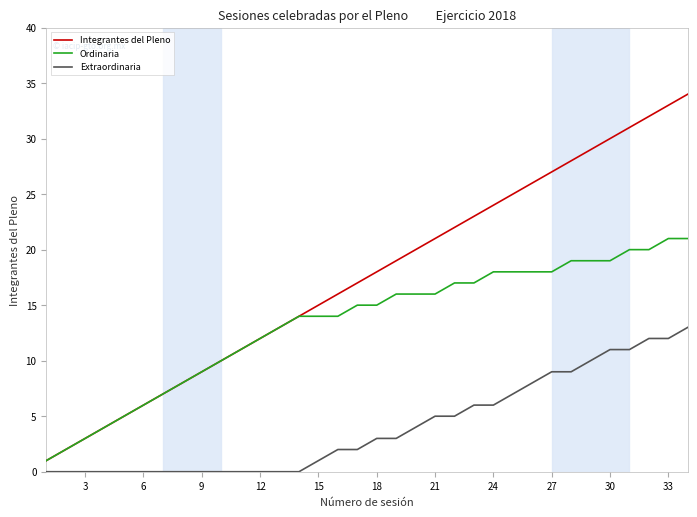

Rank the series by their maximum value, from highest to lowest.

Integrantes del Pleno, Ordinaria, Extraordinaria